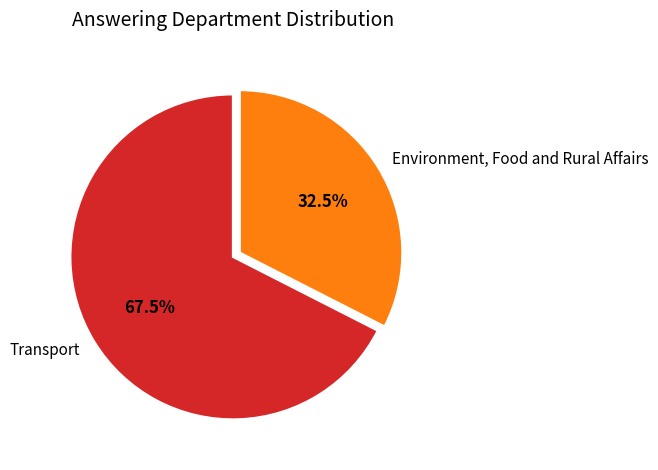

To the nearest percent, what is the difference between the largest and smallest slice percentages?

35%